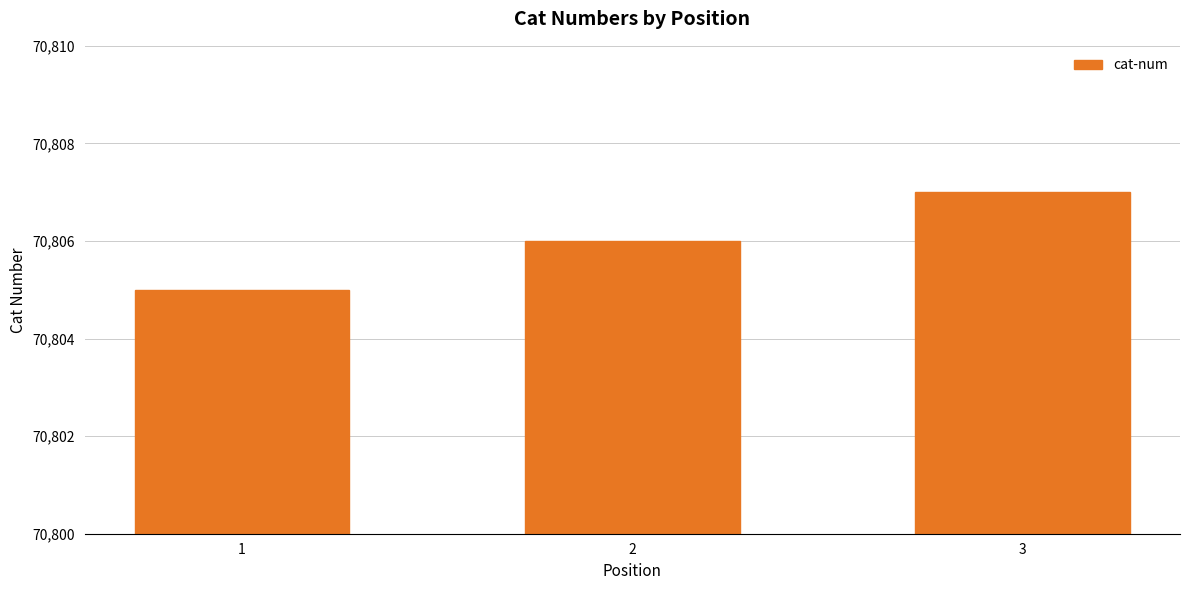

At which label is the value closest to 70806?

2